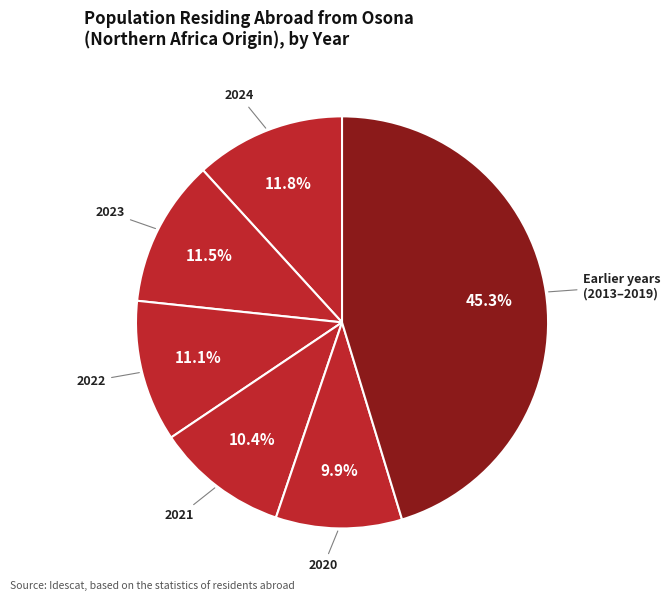

How many slices are in this pie chart?

6